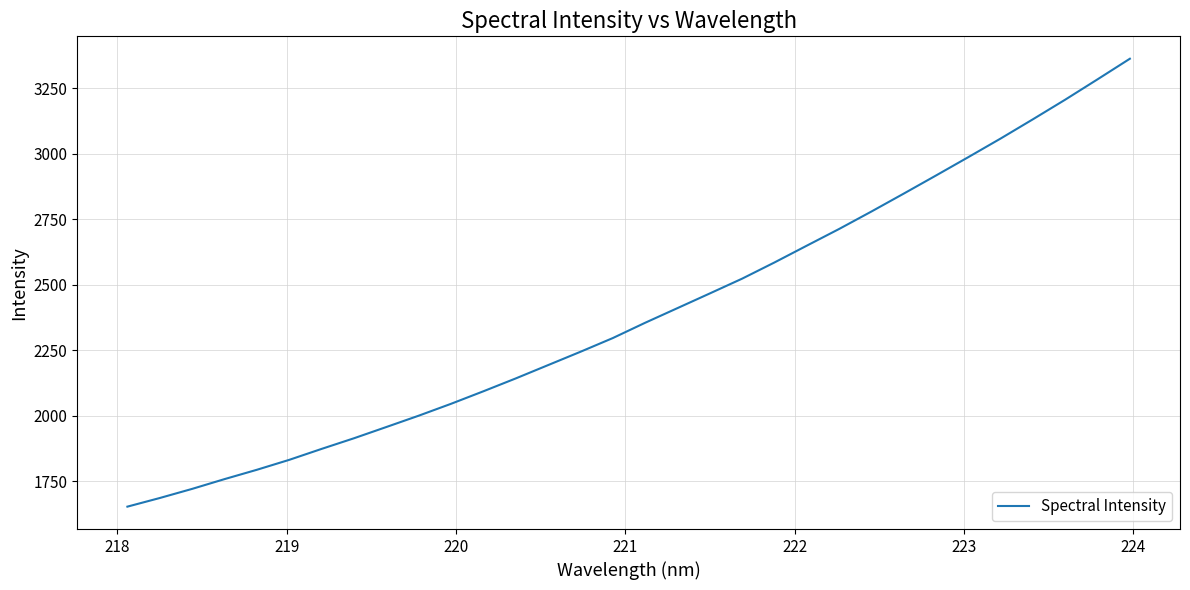

What is the minimum value shown in the chart?

1653.6